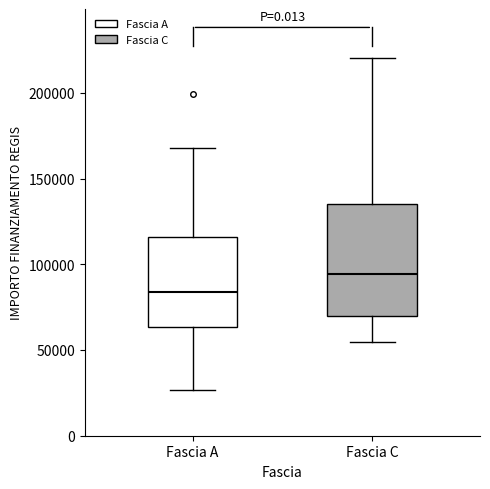

Where is the lower edge of the box for Fascia C on the y-axis? The values are not printed on the chart, so give them approximately, as read against the axis.

70000